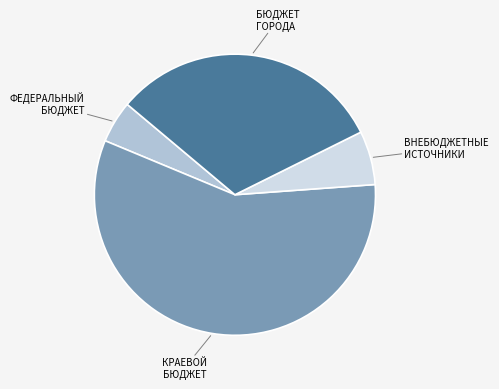

Does any single category account for the majority?

Yes